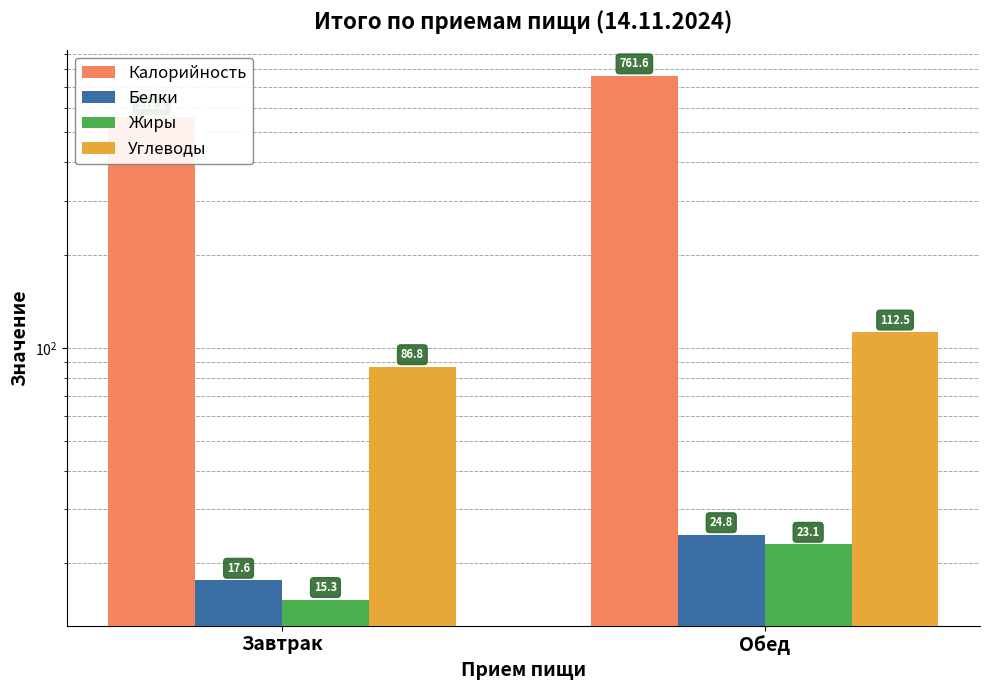

Reading right to left, list all the values displayed in this chart.

Калорийность: 761.6	559.8
Белки: 24.8	17.6
Жиры: 23.1	15.3
Углеводы: 112.5	86.8